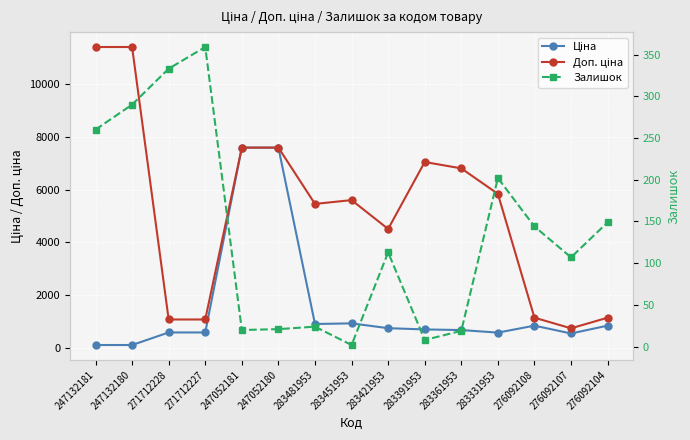

At which category is the sum across all series the highest?

247052180